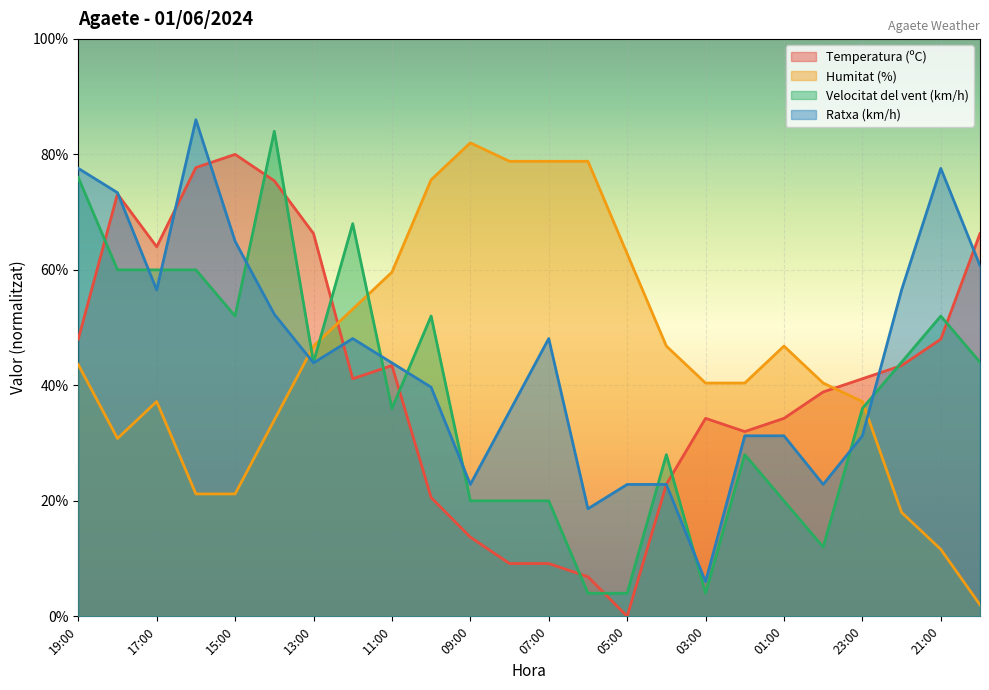

How many times do Ratxa (km/h) and Temperatura (ºC) cross each other?

7